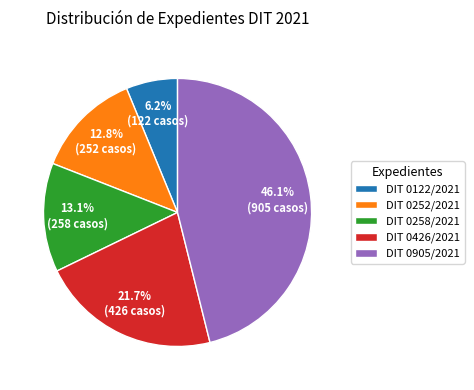

What percentage is the DIT 0426/2021 slice, to the nearest percent?

22%